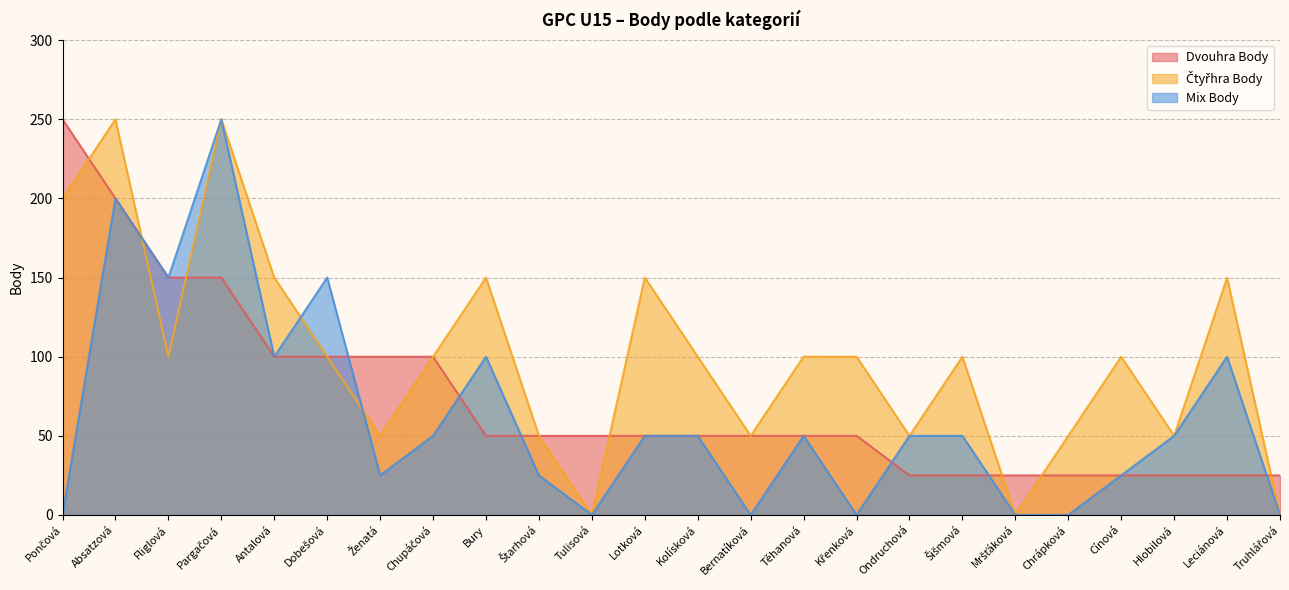

Does the chart display data point markers on the line(s)?

No